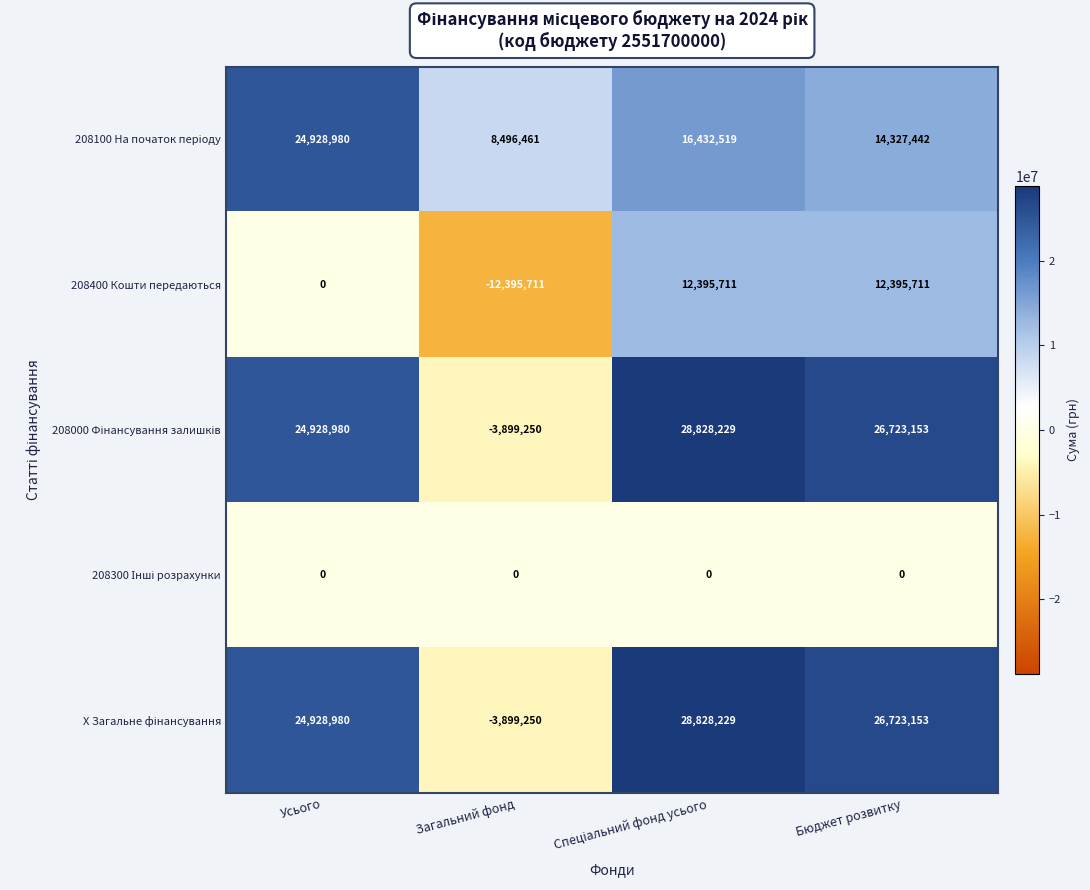

What is the total value across all series at Усього?

74786940